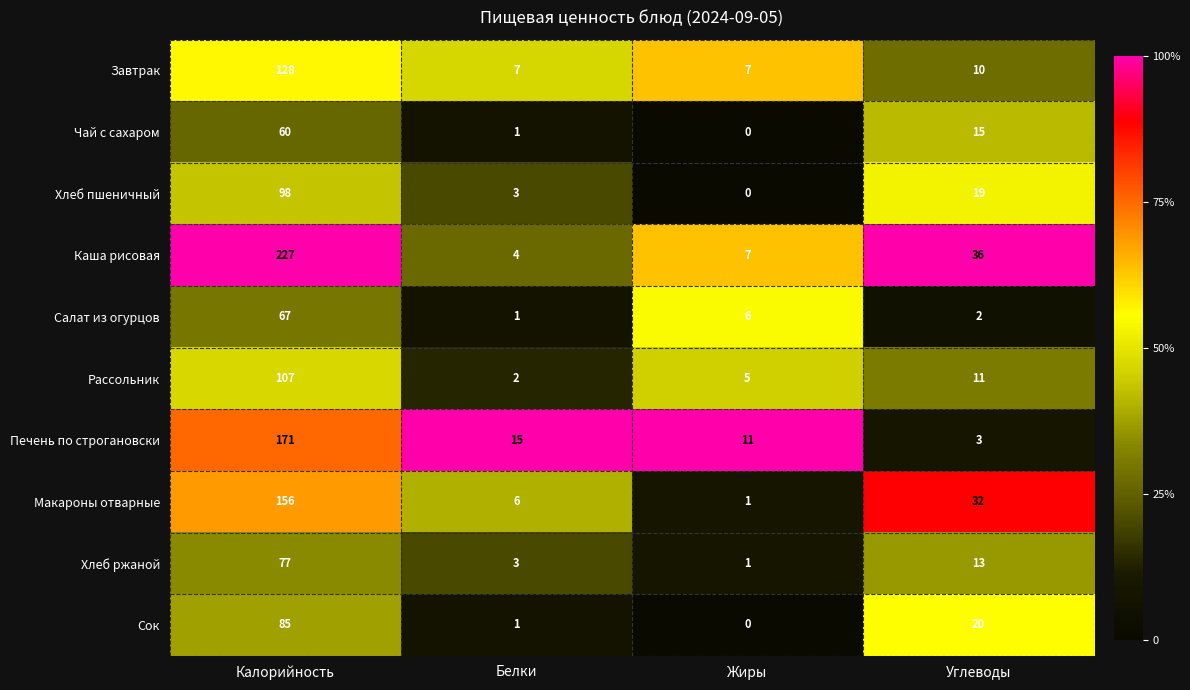

True or false: Рассольник has a value of 2 at Жиры.

False